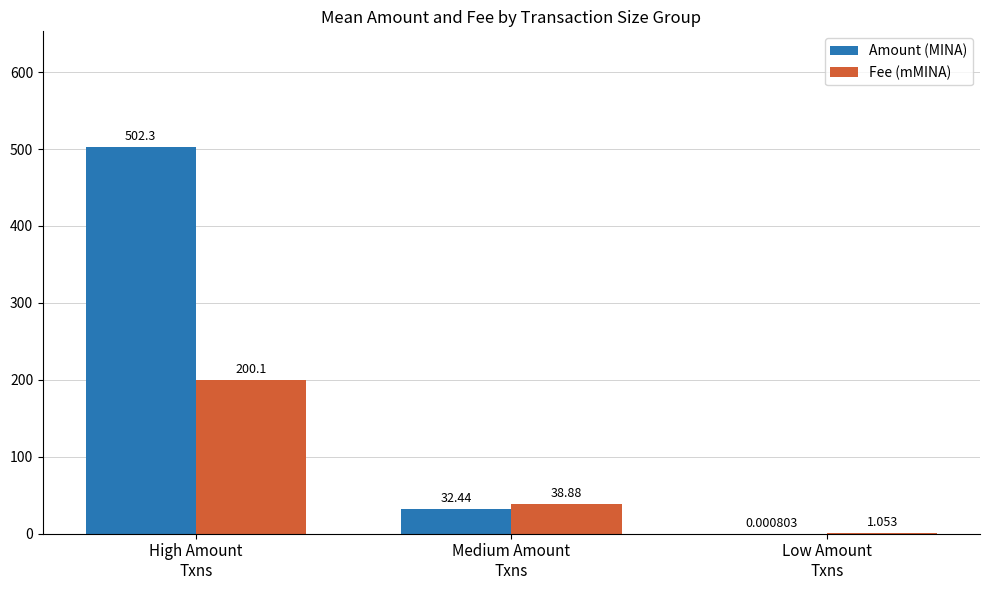

Which series has the largest total across all categories?

Amount (MINA)